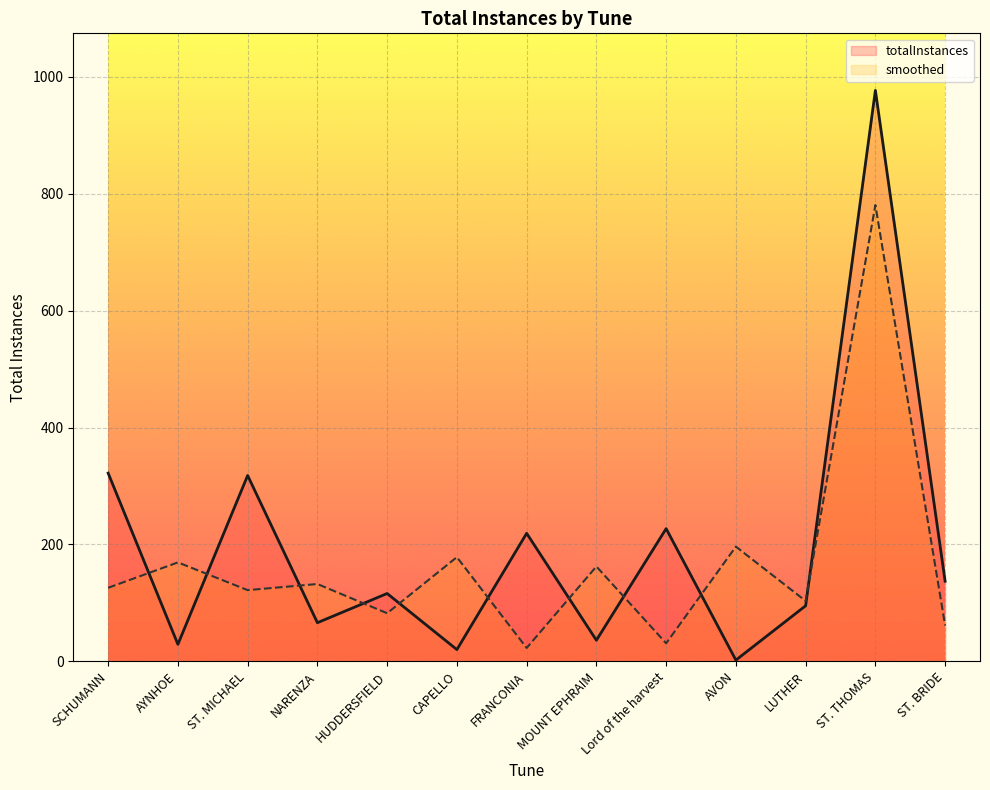

What is the change in value from AVON to ST. THOMAS?

+975